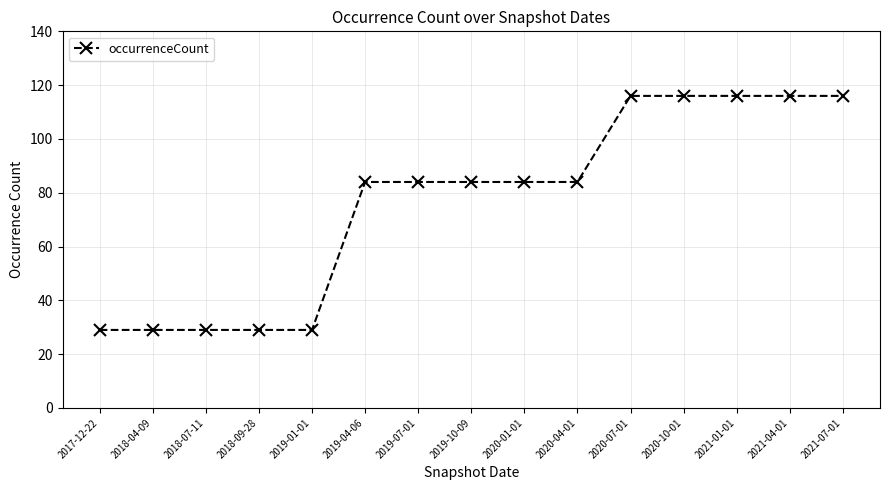

What is the smallest value displayed?

29